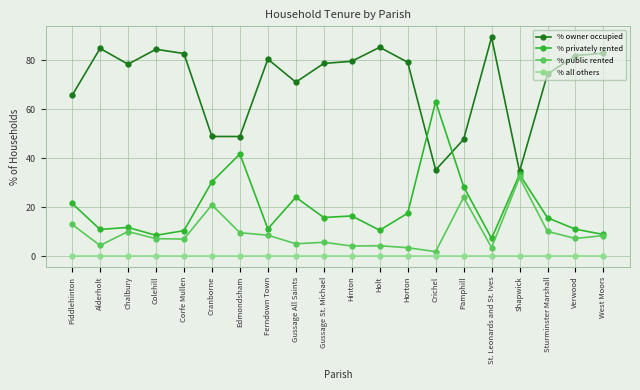

At Gussage St. Michael, list the series in order from largest to smallest.

% owner occupied, % privately rented, % public rented, % all others